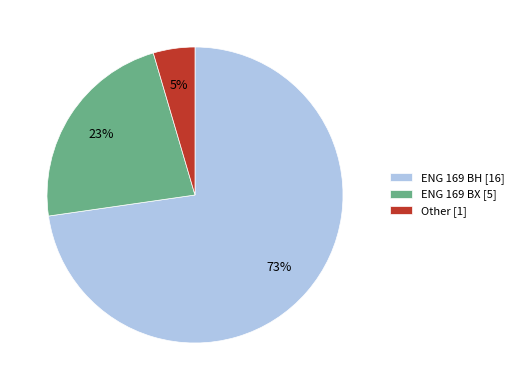

Is it true that ENG 169 BX is 23% of the pie?

True